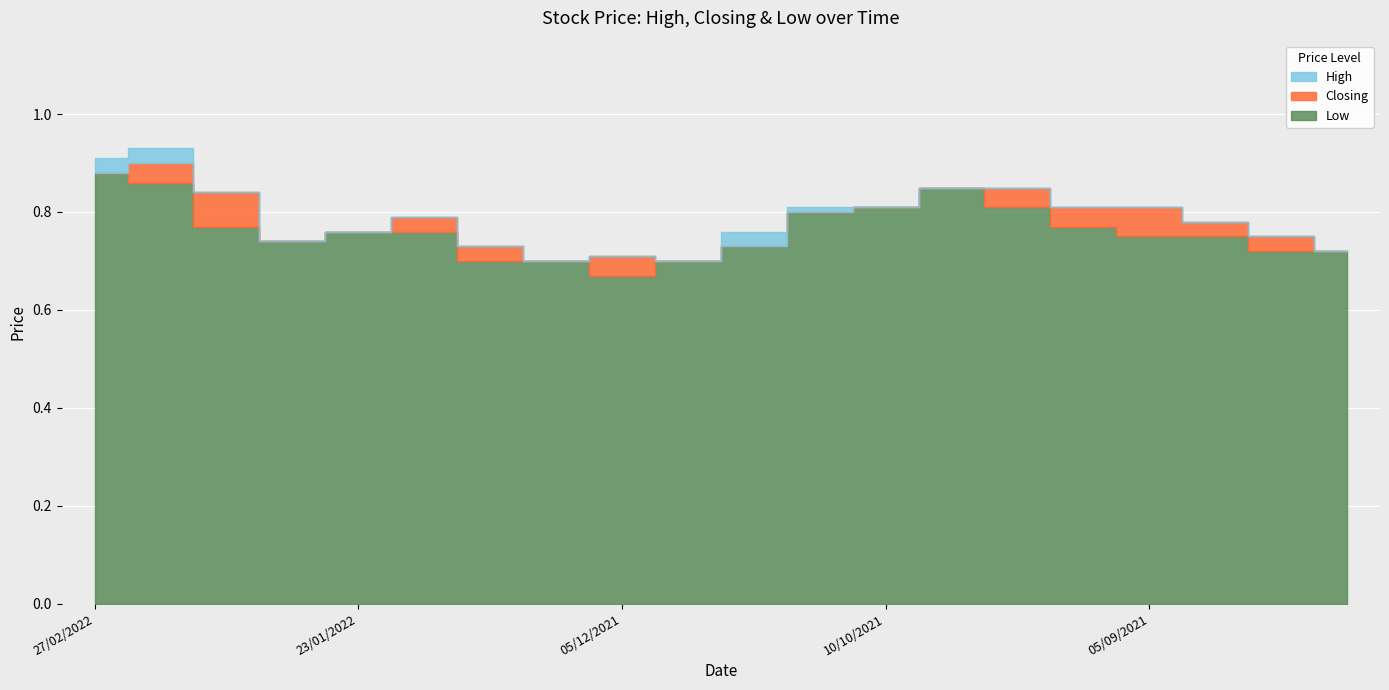

Which series changed the most between 28/11/2021 and 01/08/2021?

High